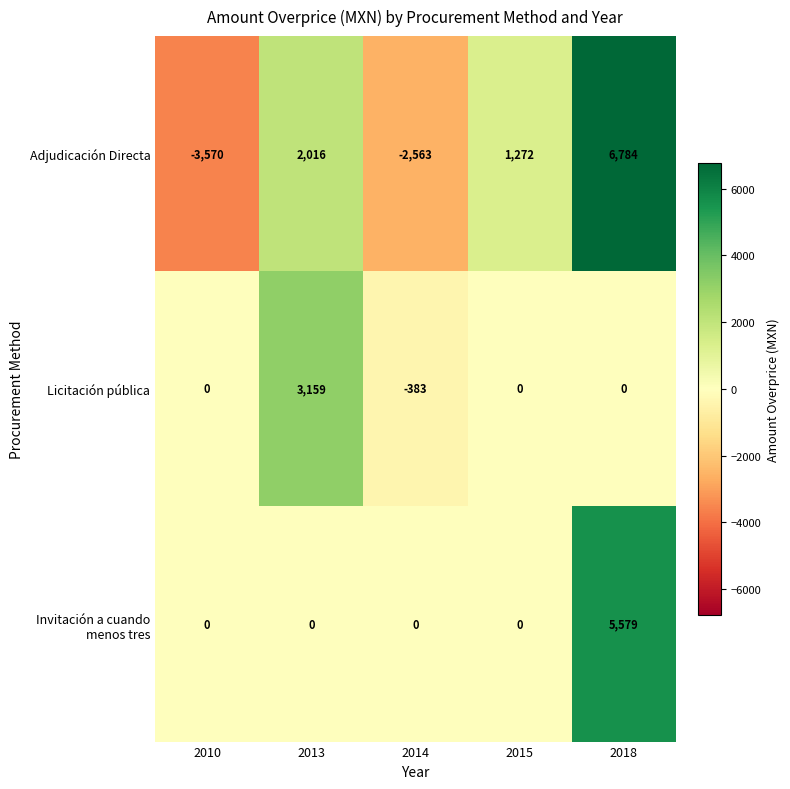

What is the sum of the Adjudicación Directa values at 2015 and 2018?

8056